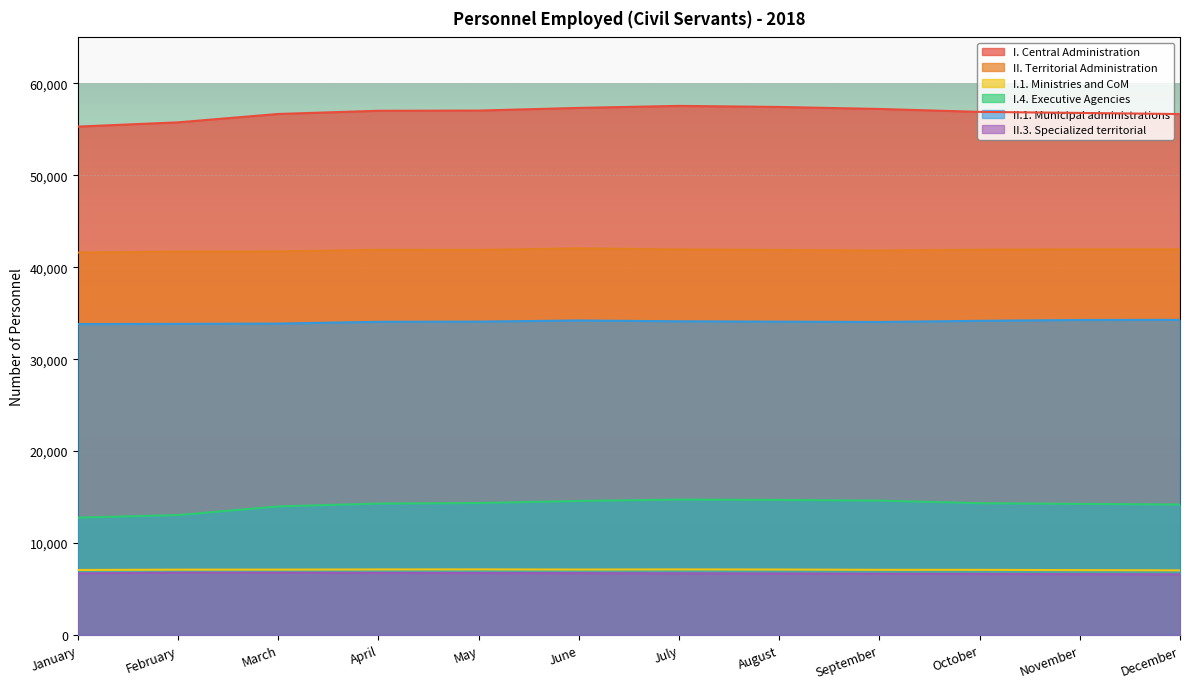

Where is II.1. Municipal administrations nearest to the value 34046?

September